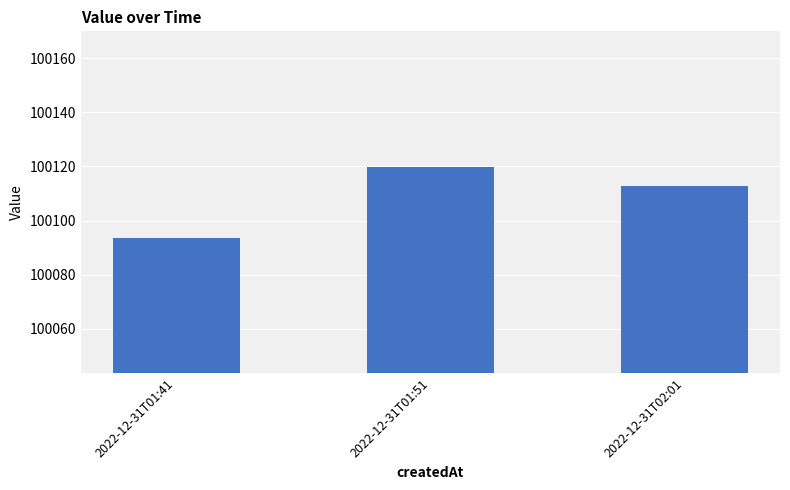

What position from the right is 2022-12-31T01:41?

3